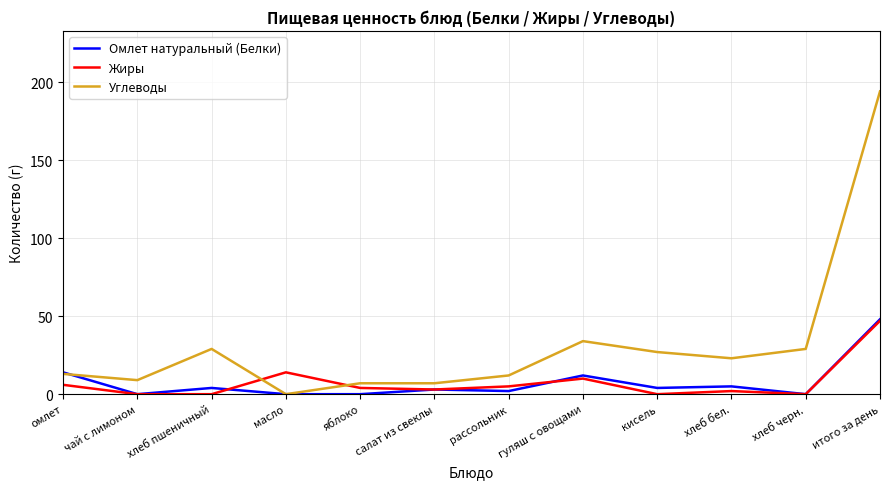

What is the sum of all Омлет натуральный (Белки) values?

92